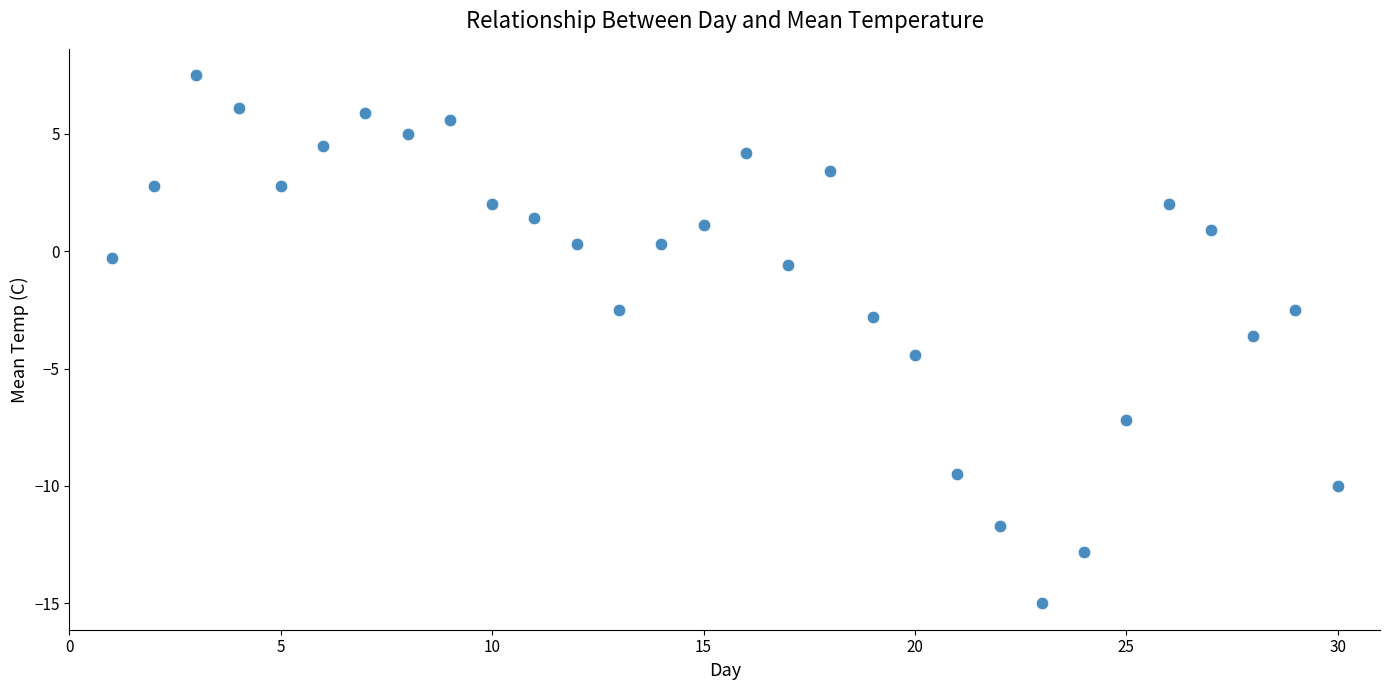

What is the range of Y values (max minus min)?

22.5